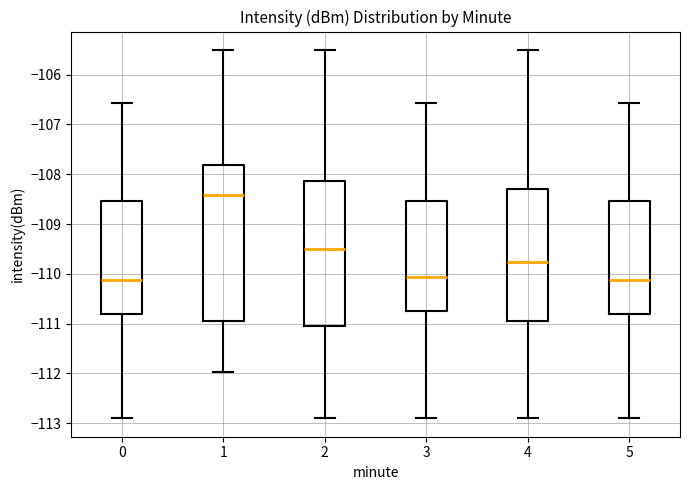

Which box is the tallest, from its lower edge to its upper edge?

1